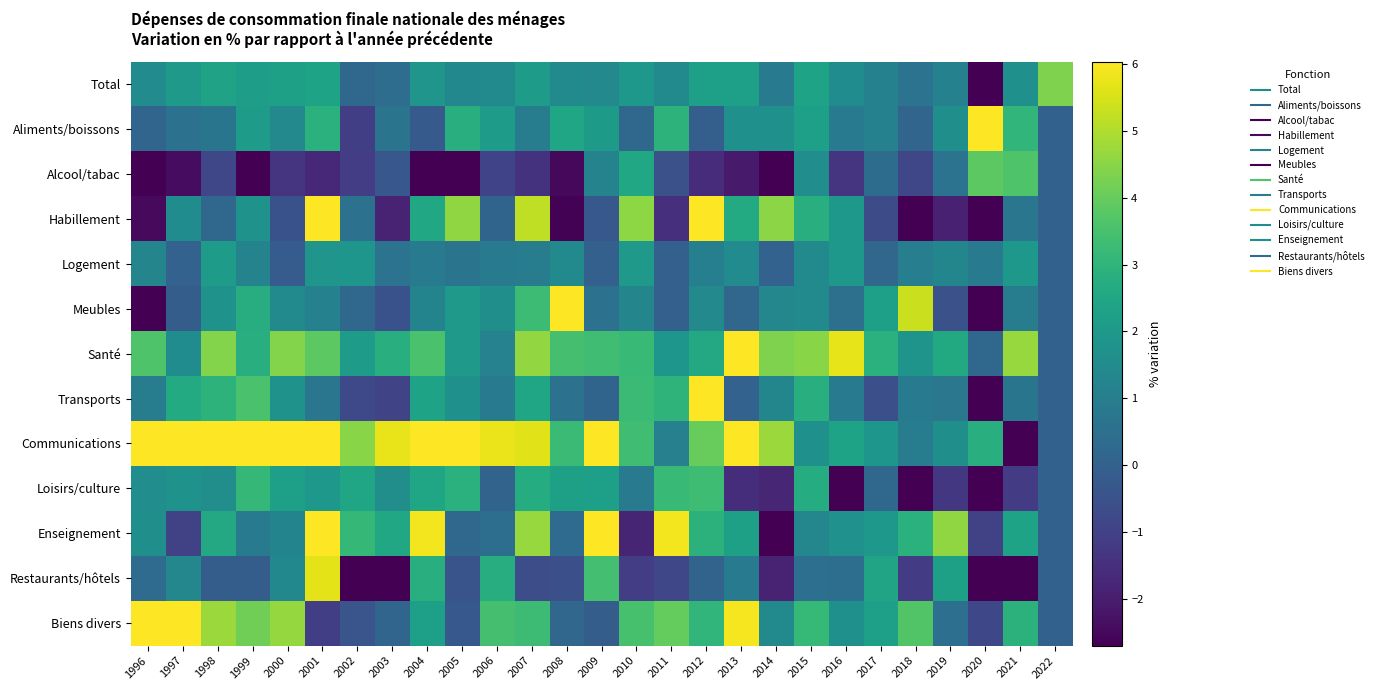

How many categories are shown in the chart?

27